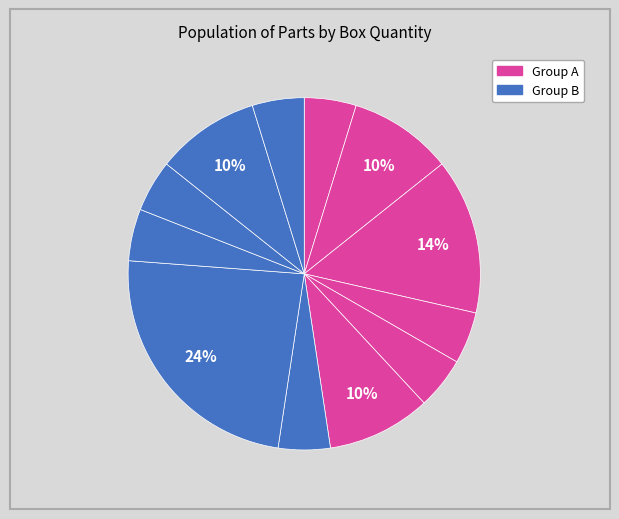

Count the number of slices in the pie.

12